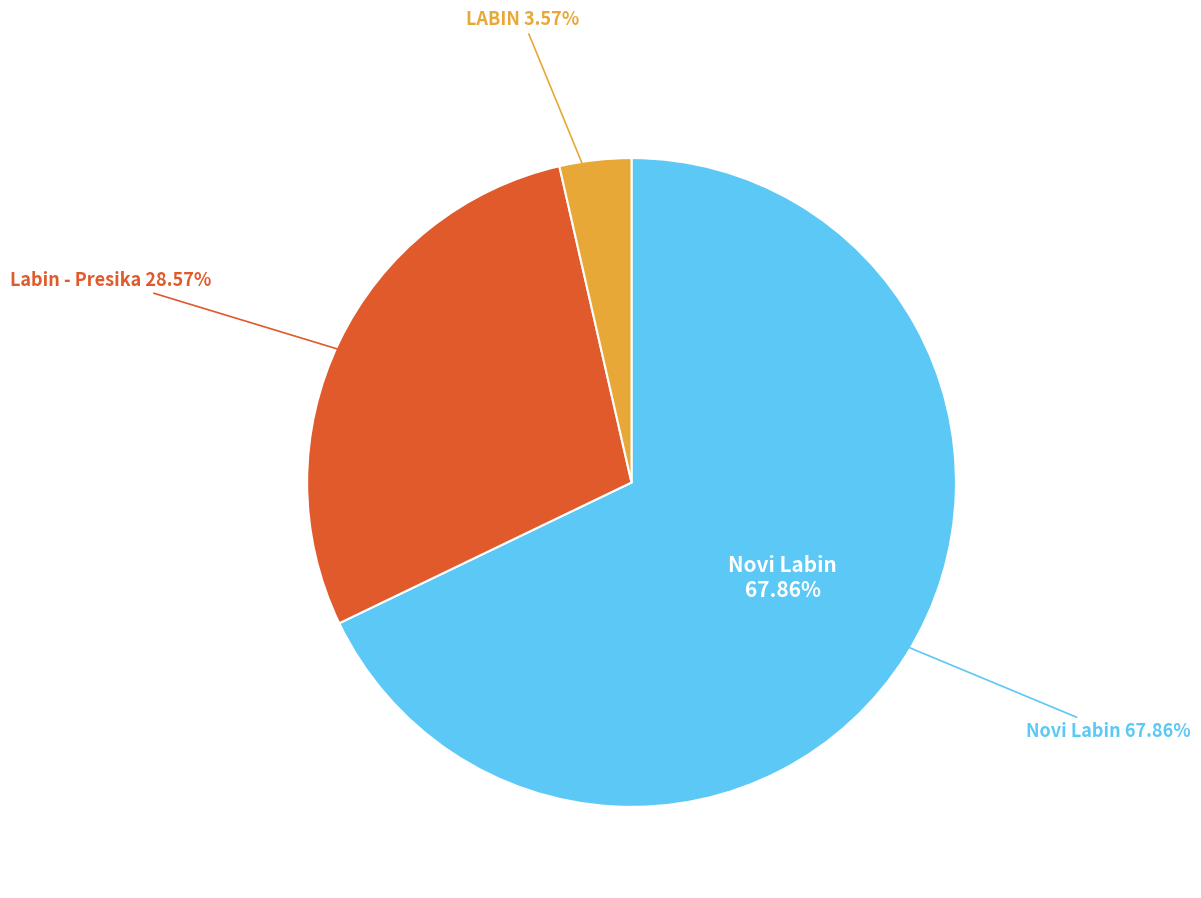

Is Labin - Presika the majority of the pie?

No